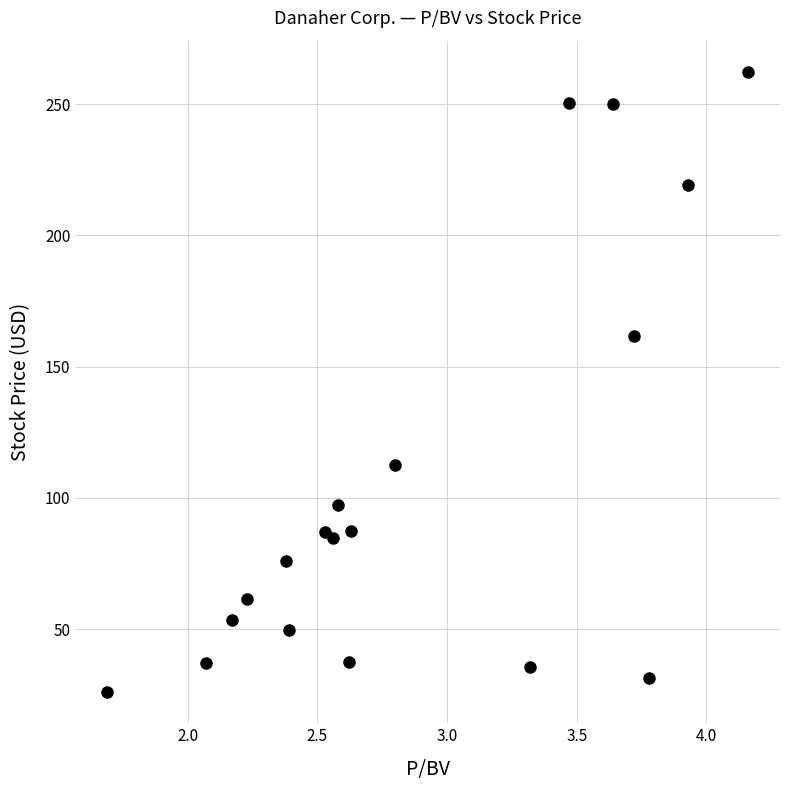

What is the range of X values (max minus min)?

2.5